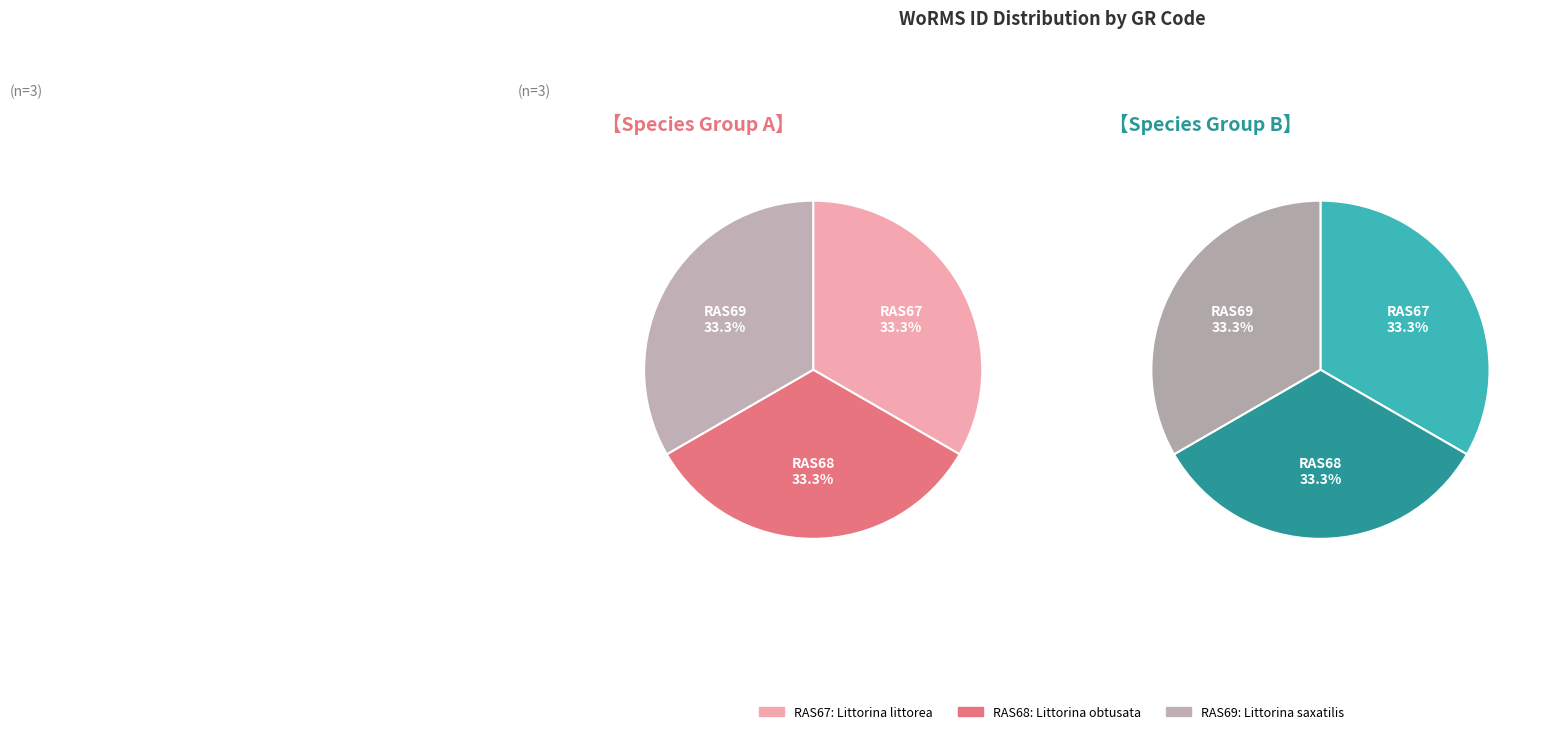

How many slices are in this pie chart?

3